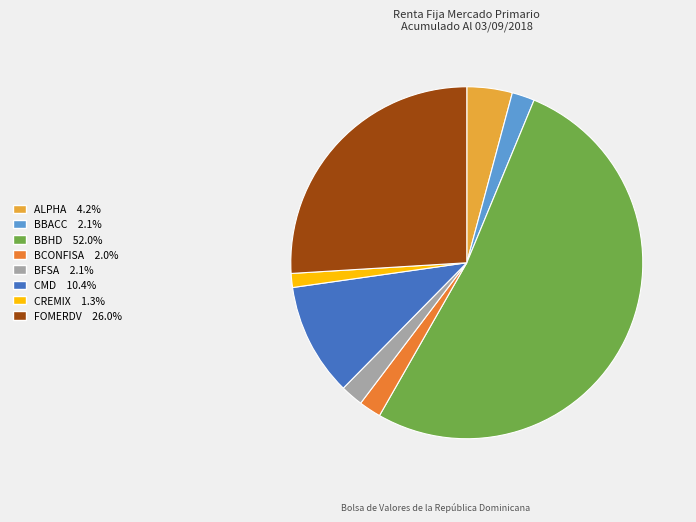

What is the ratio of the value at CMD to the value at BFSA?

5.0